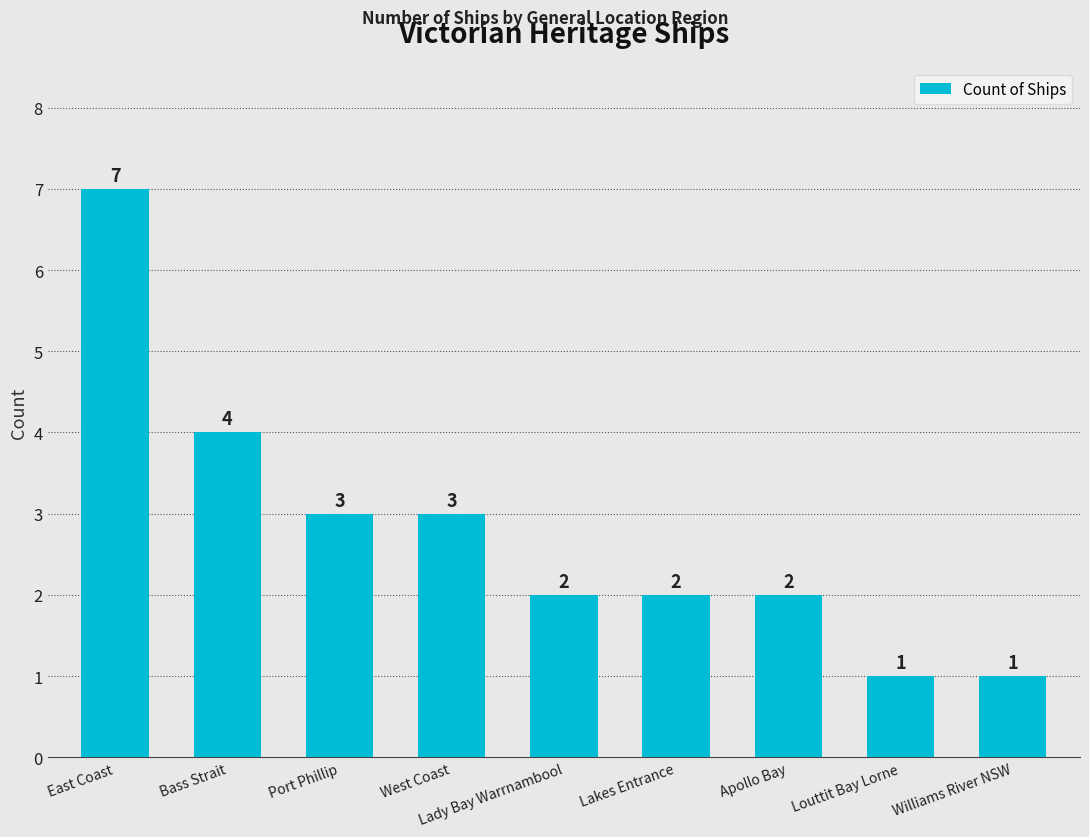

Count the values in the range 2 to 3.

5